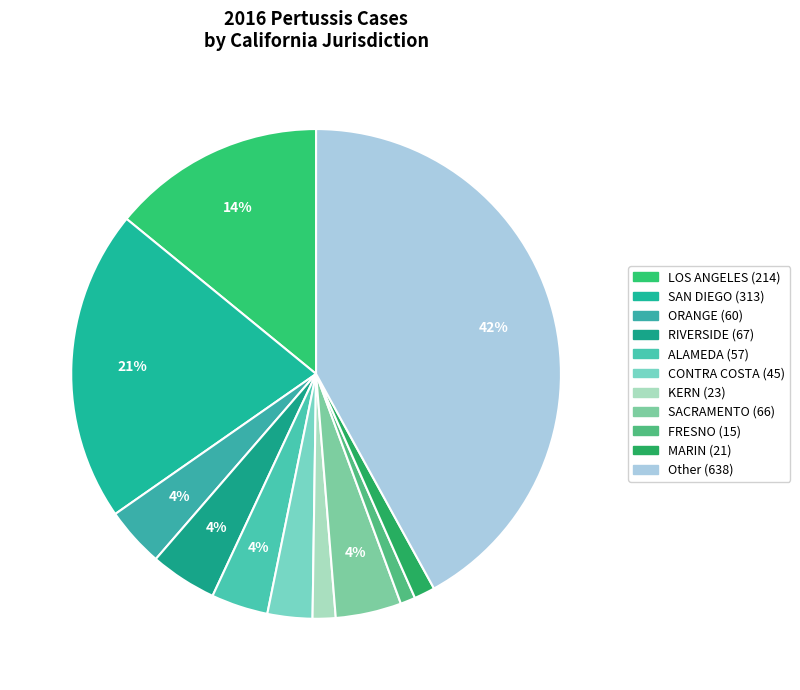

Count the number of slices in the pie.

11